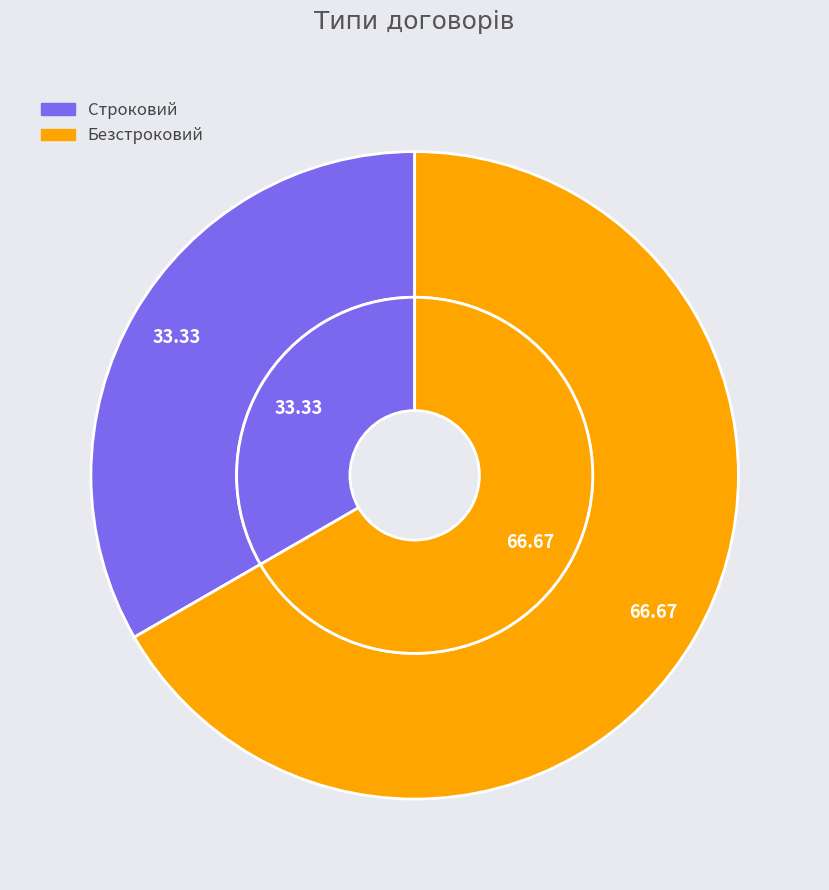

What is the largest slice in the pie chart?

Безстроковий